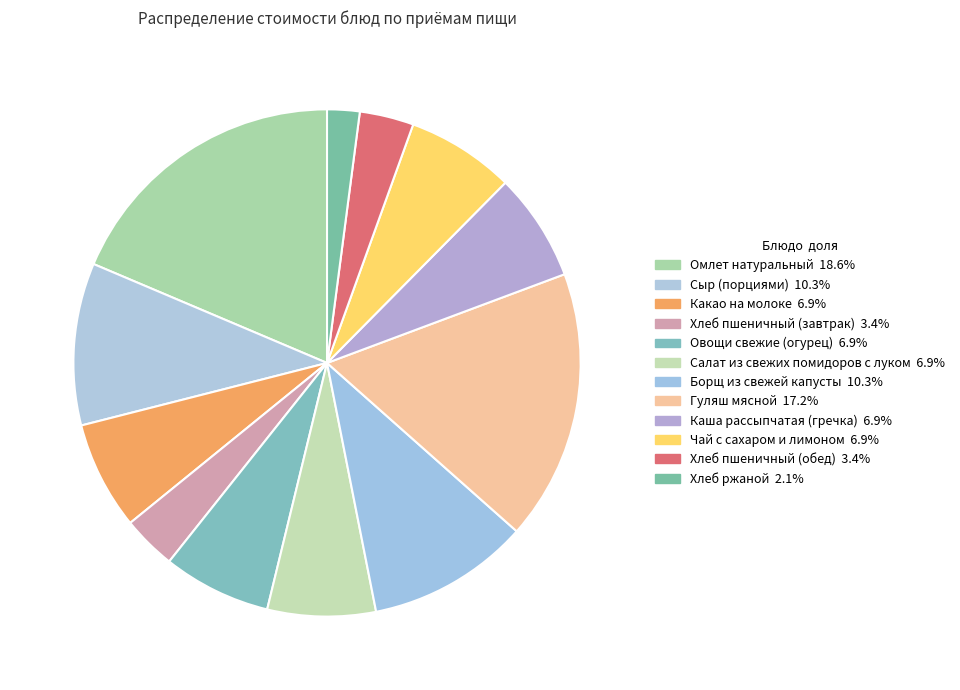

How many slices are in this pie chart?

12